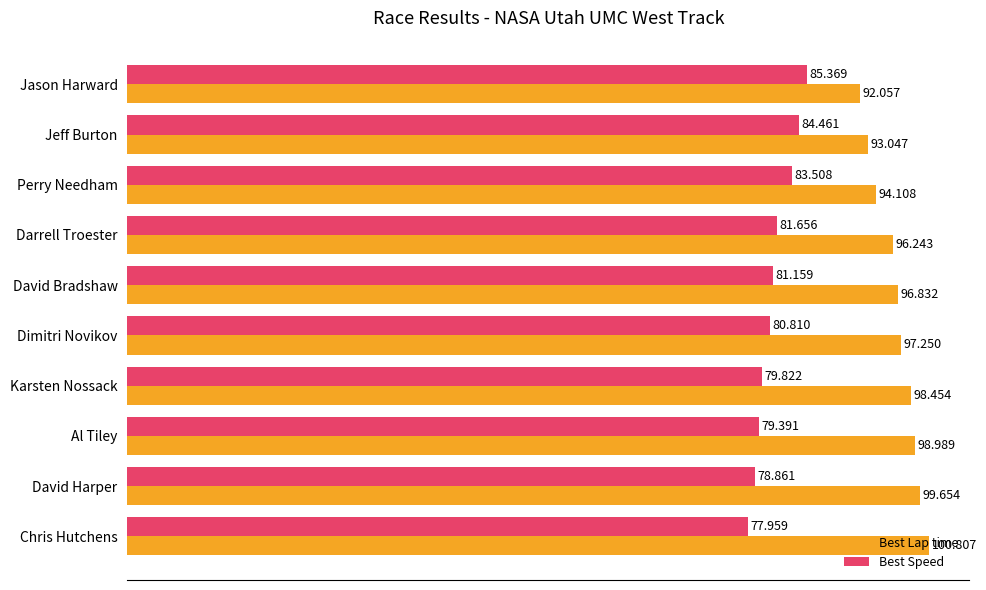

What are all the series names shown in the legend?

Best Lap time, Best Speed